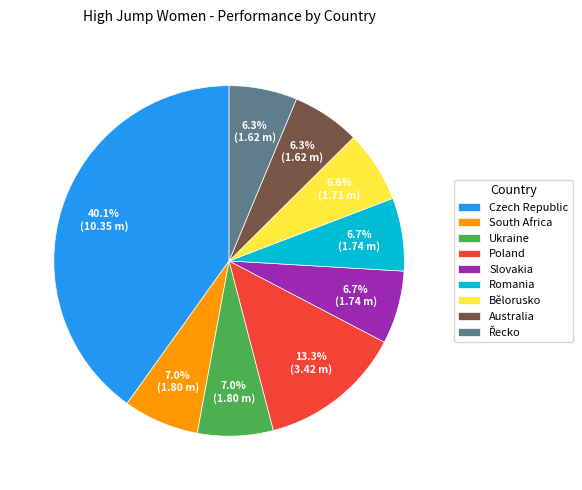

Is there any slice that represents more than half of the pie?

No